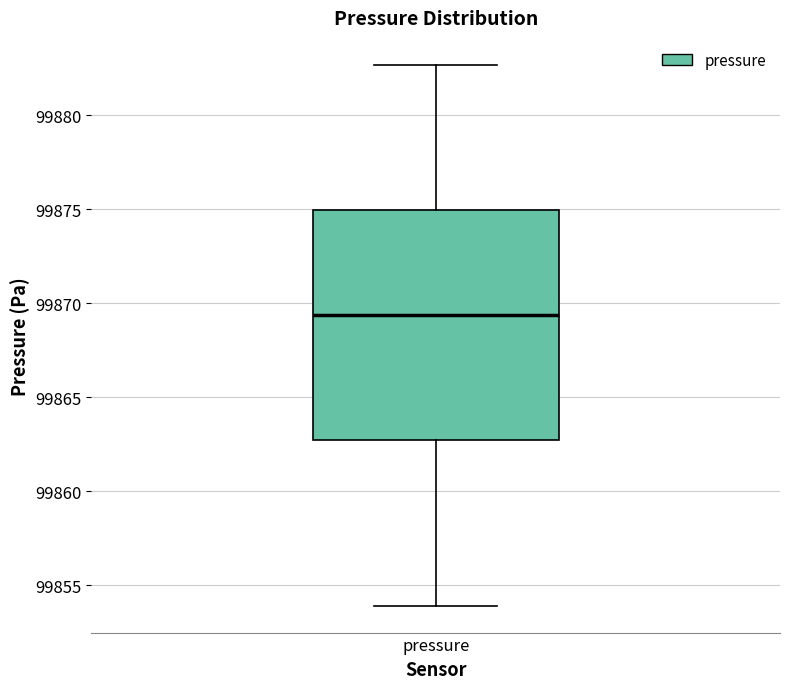

Read this box plot against the y-axis: the position of the median line, the range covered by the box, and the ends of both whiskers. The values are not printed on the chart, so give them approximately, as read against the axis.

median 99869.5, box 99862.5 to 99875.0, whiskers 99854.0 to 99882.5